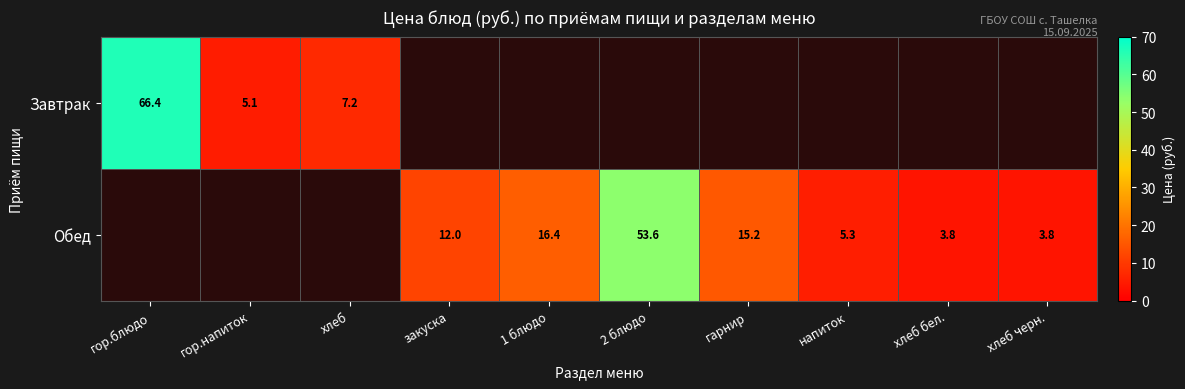

What is the sum of the Обед values at 2 блюдо and хлеб черн.?

57.4